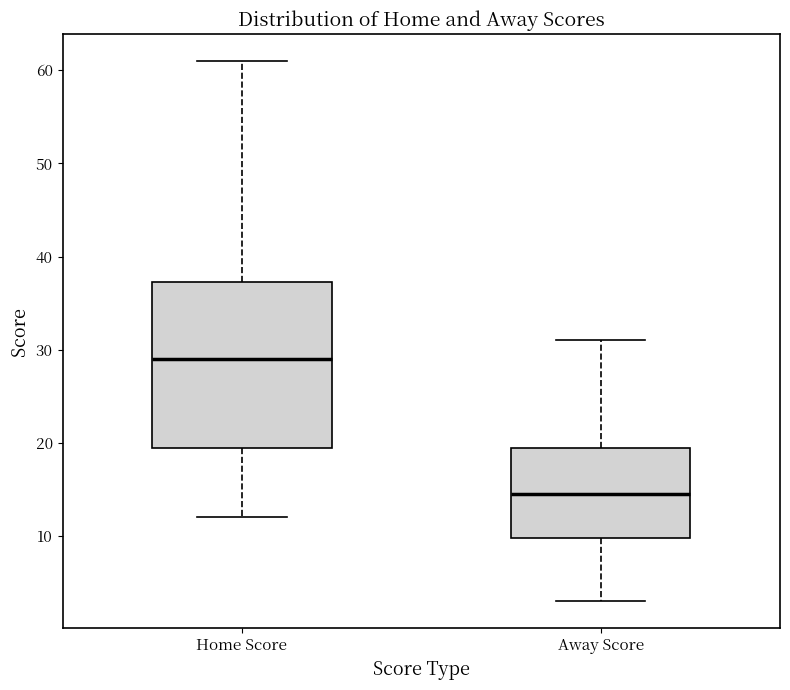

Which box has the lowest median line?

Away Score